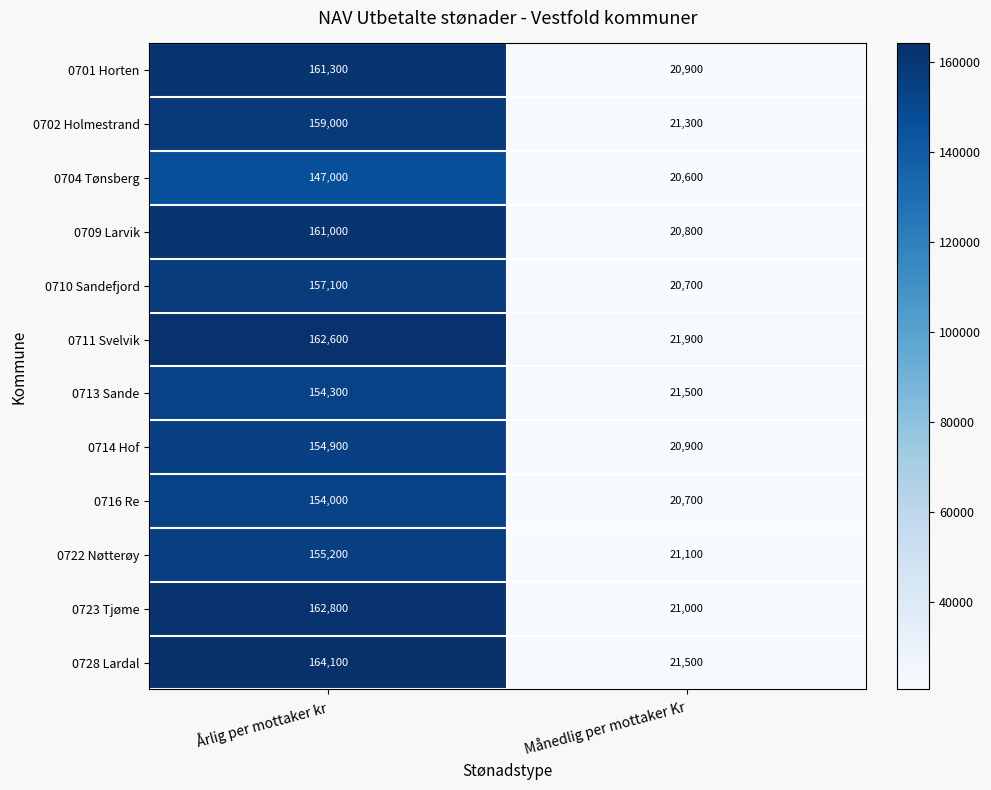

Reading right to left, transcribe all the data shown in this chart.

0701 Horten: 20900	161300
0702 Holmestrand: 21300	159000
0704 Tønsberg: 20600	147000
0709 Larvik: 20800	161000
0710 Sandefjord: 20700	157100
0711 Svelvik: 21900	162600
0713 Sande: 21500	154300
0714 Hof: 20900	154900
0716 Re: 20700	154000
0722 Nøtterøy: 21100	155200
0723 Tjøme: 21000	162800
0728 Lardal: 21500	164100